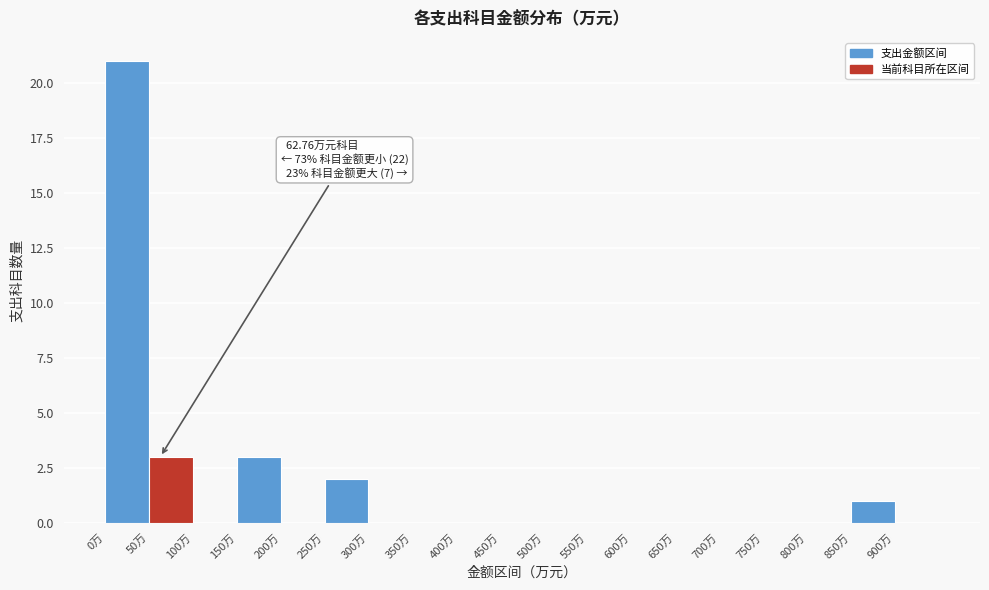

Which range on the x-axis has the tallest bar?

0 to 50